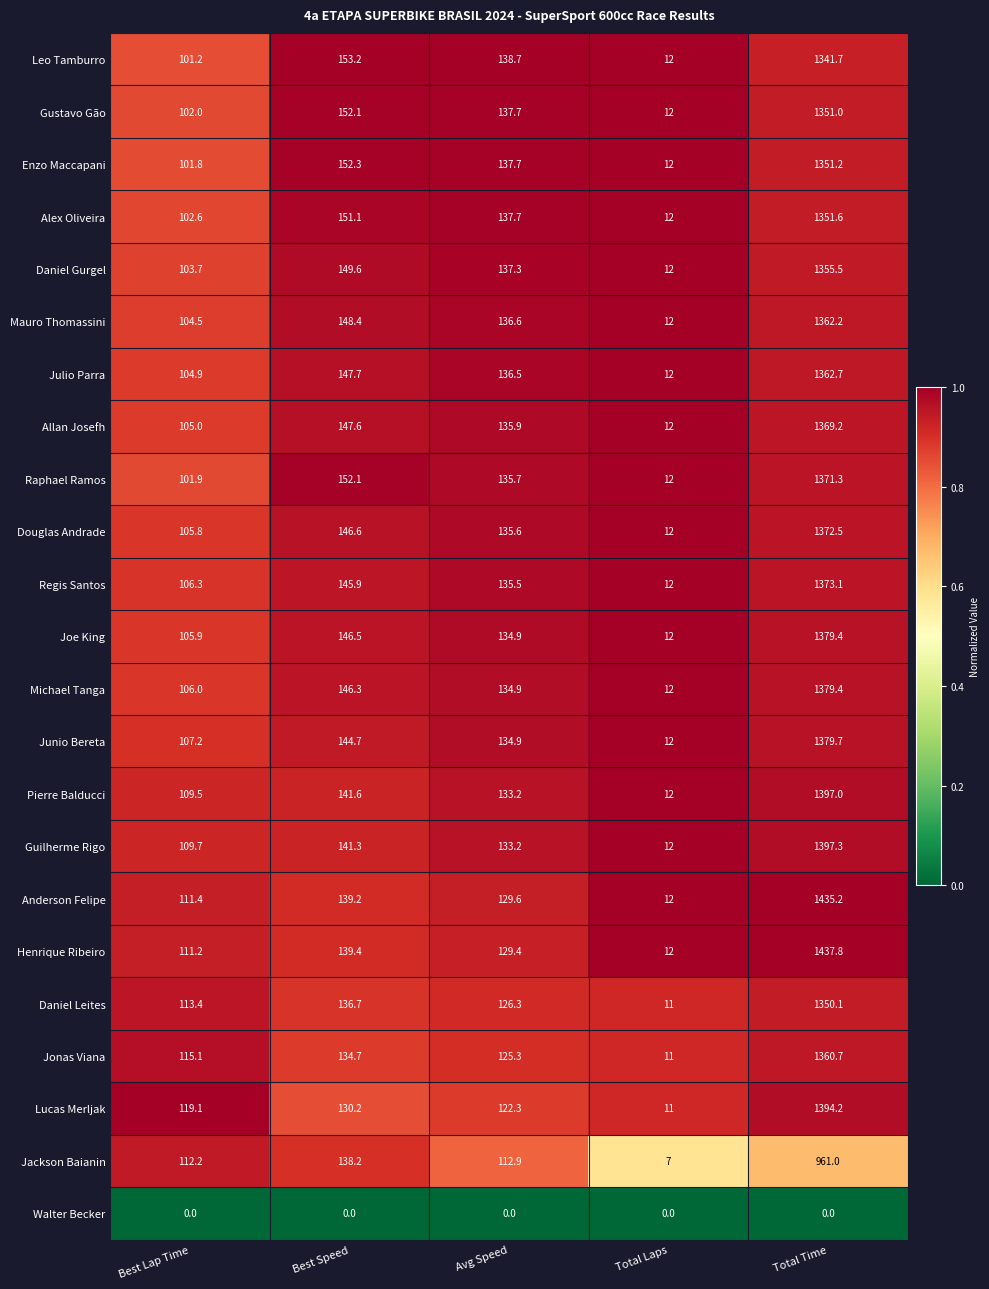

What is the difference between the maximum and minimum values in the Henrique Ribeiro series?

1425.8